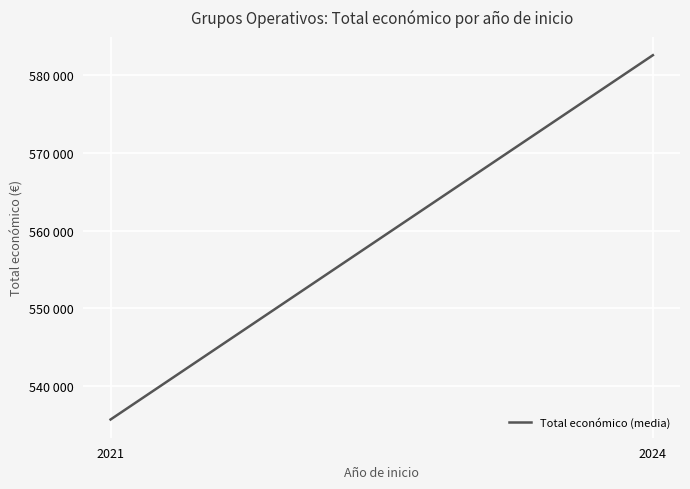

What is the ratio of the value at 2024 to the value at 2021?

1.1